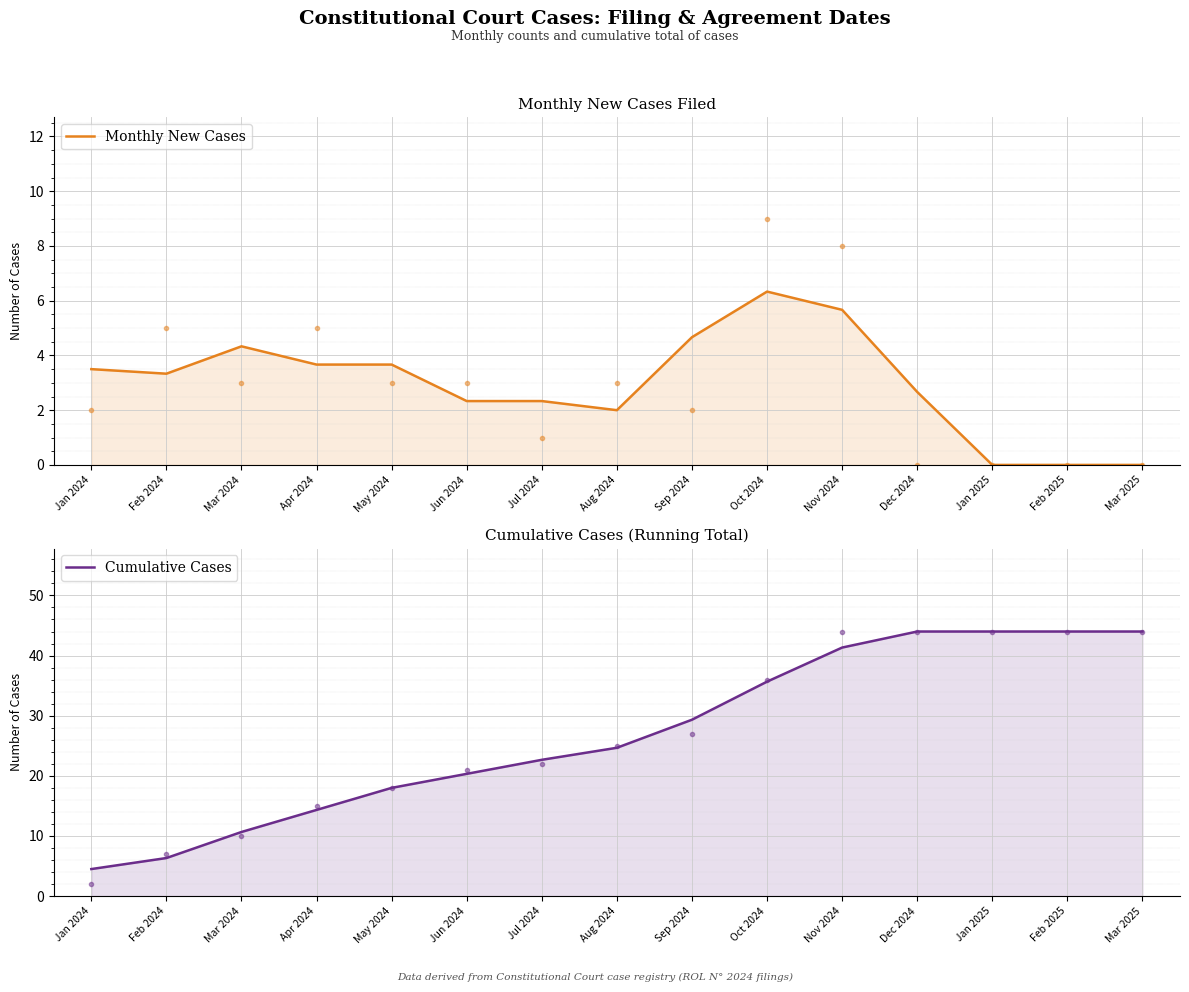

Which series has the widest spread of values?

Cumulative Cases